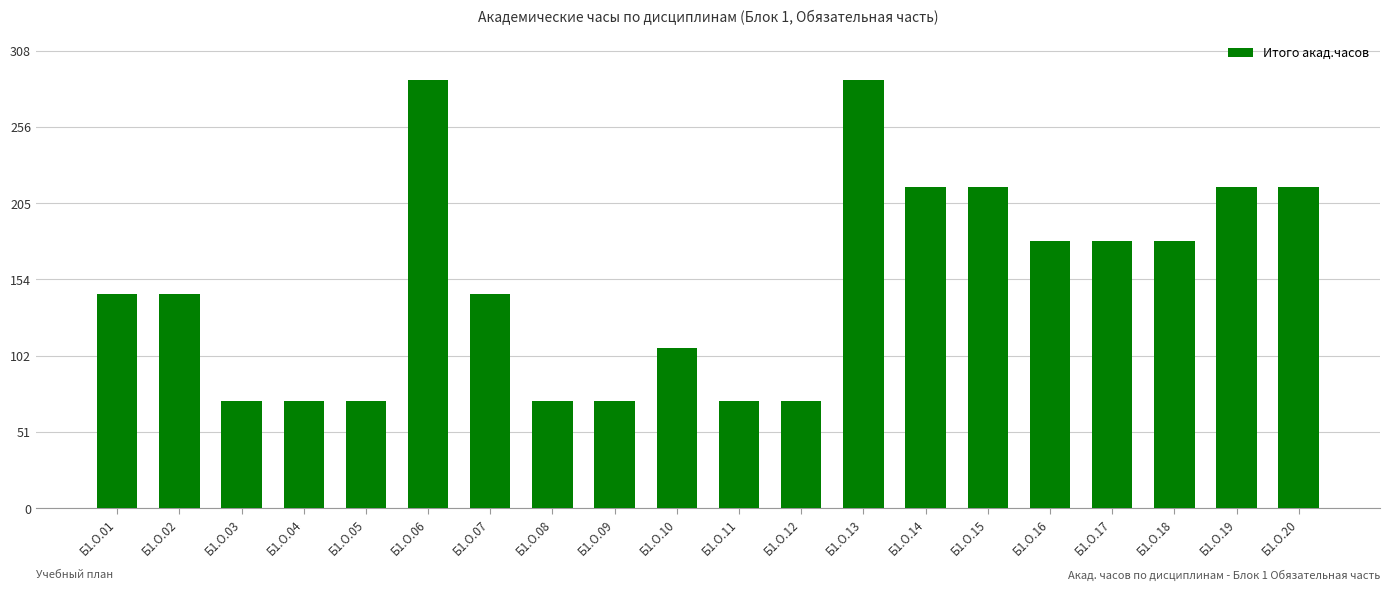

What is the change in value from Б1.О.08 to Б1.О.17?

+108